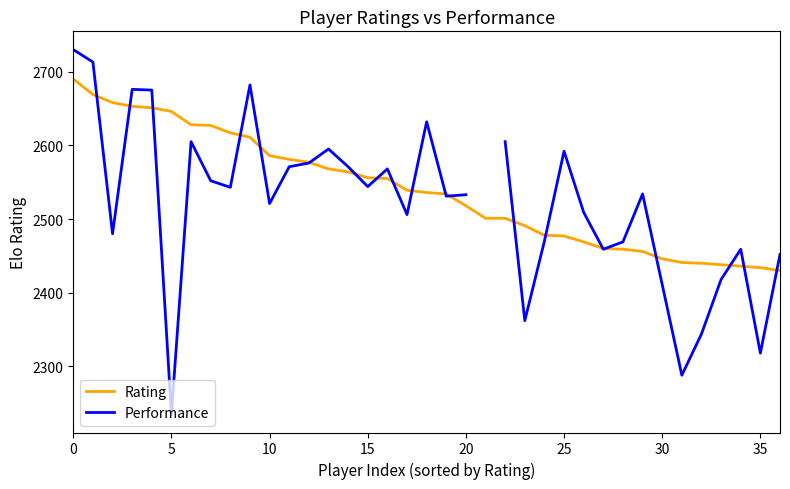

What is the smallest value displayed?

2235.0